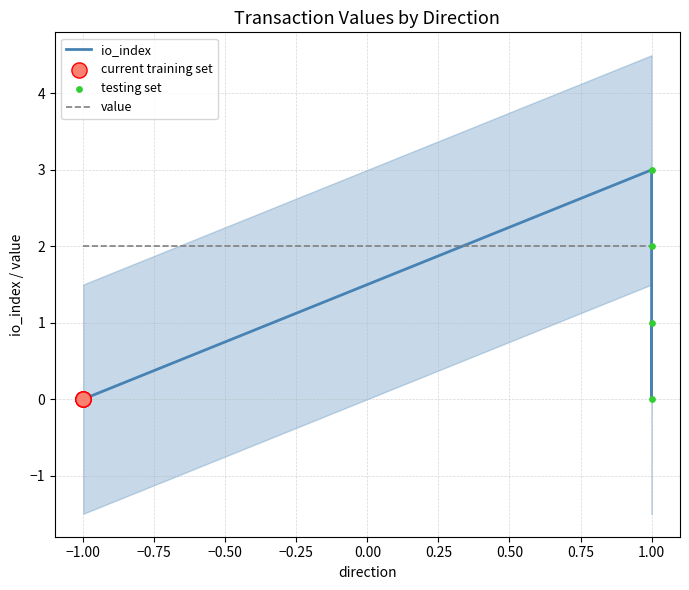

Which series has the largest total across all categories?

value